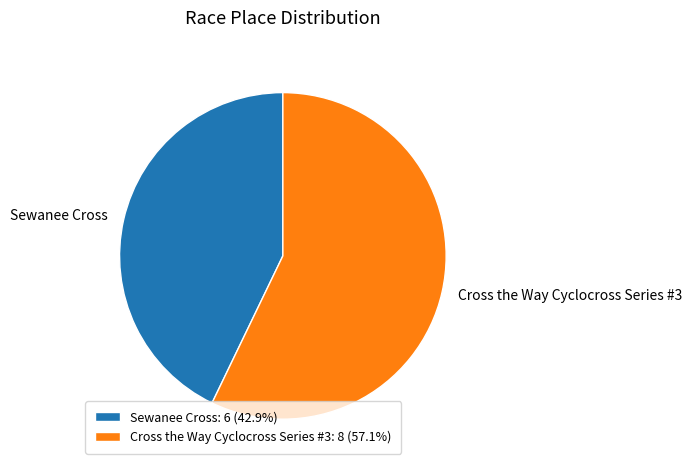

Does Sewanee Cross: 6 (42.9%) represent more than half of the total?

No